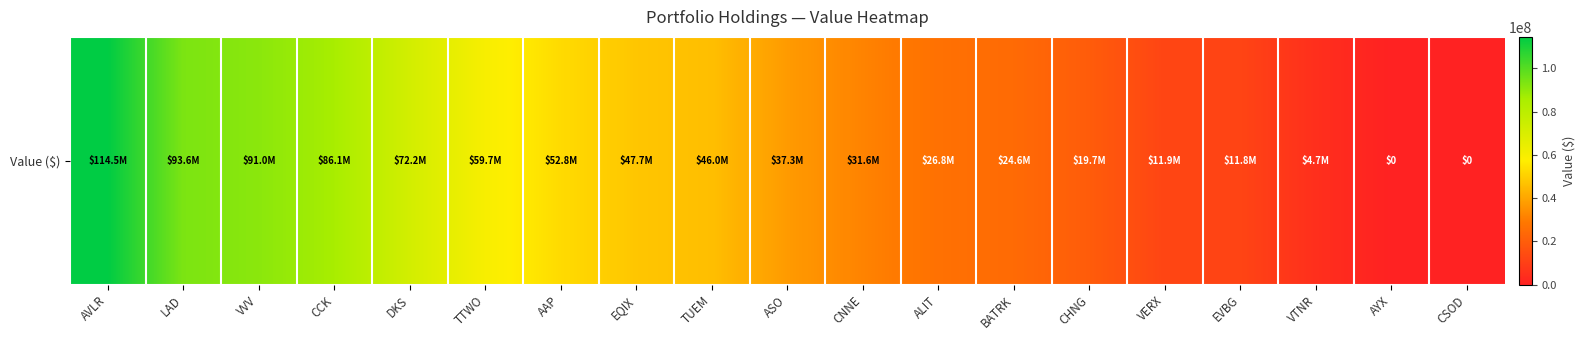

Reading left to right, what are all the values shown in this chart?

AVLR=114461000	LAD=93553000	VVV=91021000	CCK=86084000	DKS=72200000	TTWO=59669000	AAP=52753000	EQIX=47656000	TUEM=45962000	ASO=37306000	CNNE=31648000	ALIT=26755000	BATRK=24573000	CHNG=19719000	VERX=11916000	EVBG=11775000	VTNR=4666000	AYX=0	CSOD=0